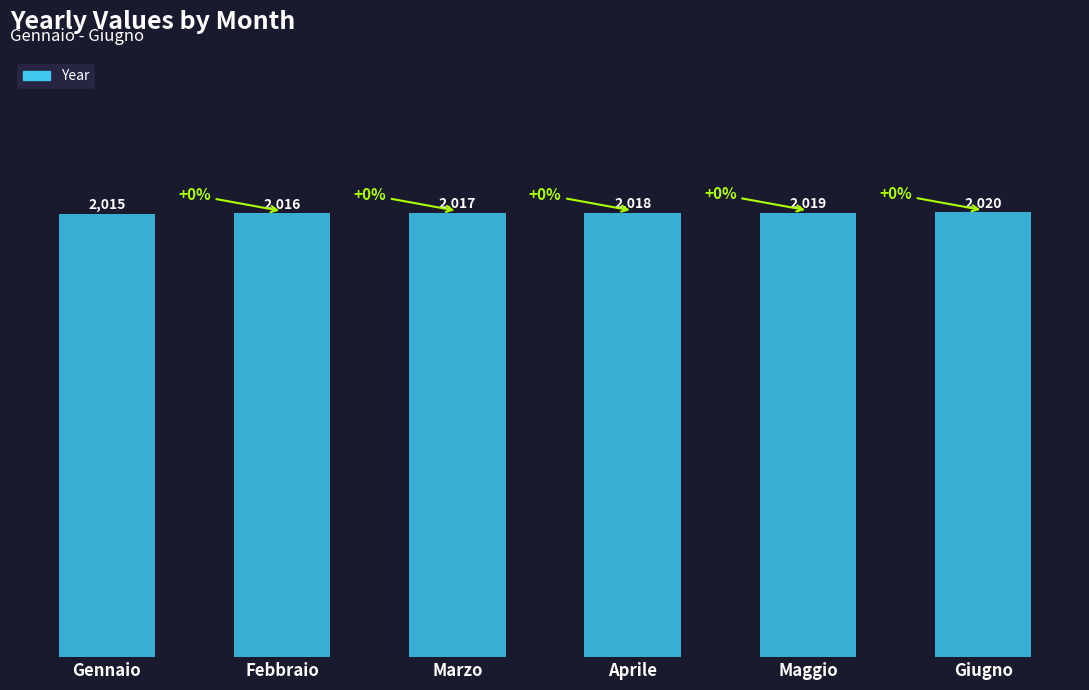

List the labels in order of value, largest first.

Giugno, Maggio, Aprile, Marzo, Febbraio, Gennaio